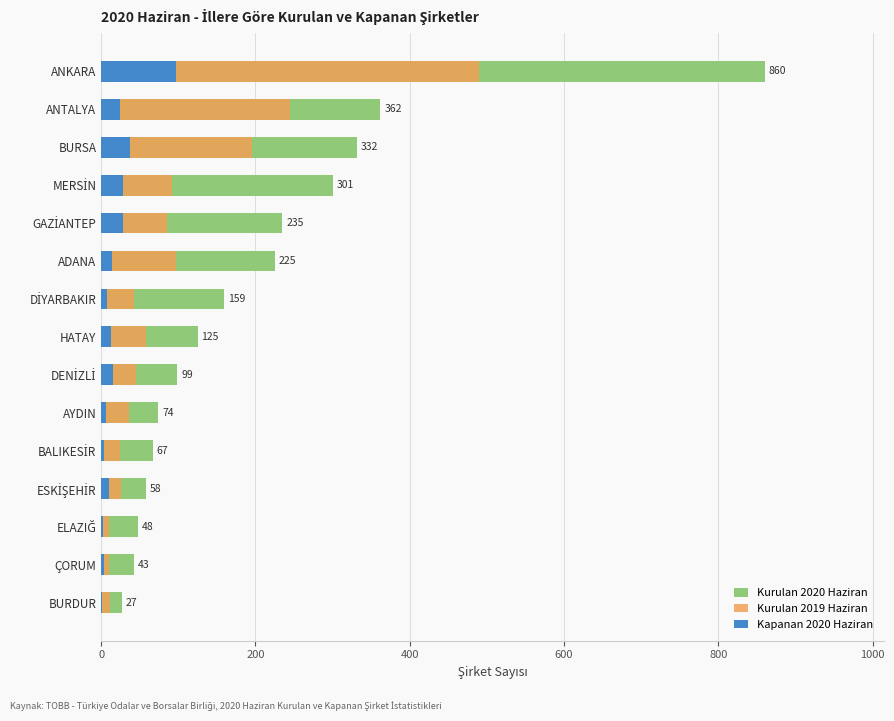

What are all the series names shown in the legend?

Kurulan 2020 Haziran, Kurulan 2019 Haziran, Kapanan 2020 Haziran